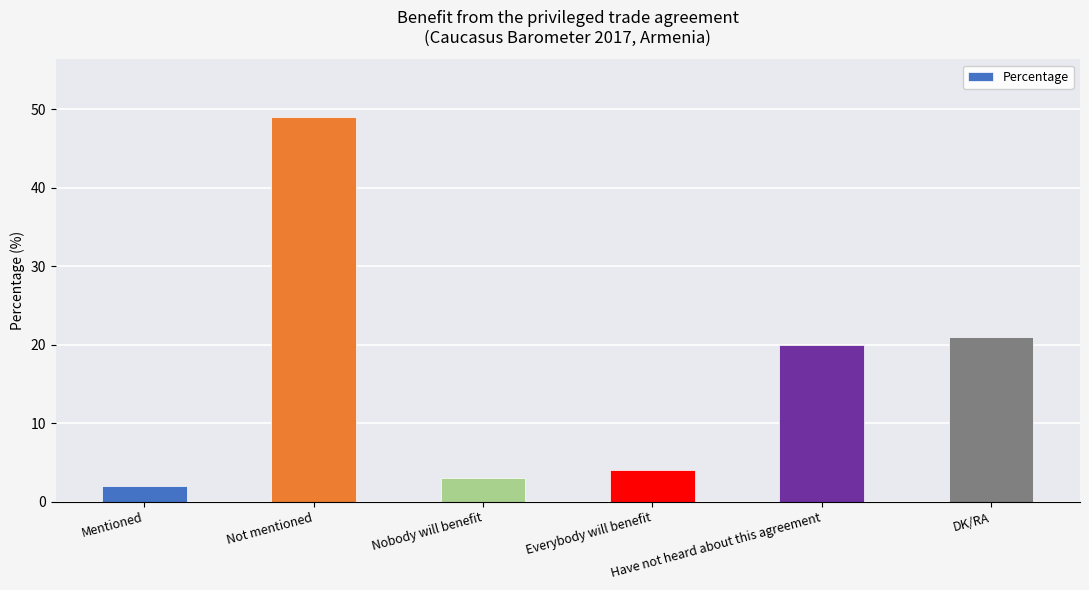

Does the chart contain any negative values?

No